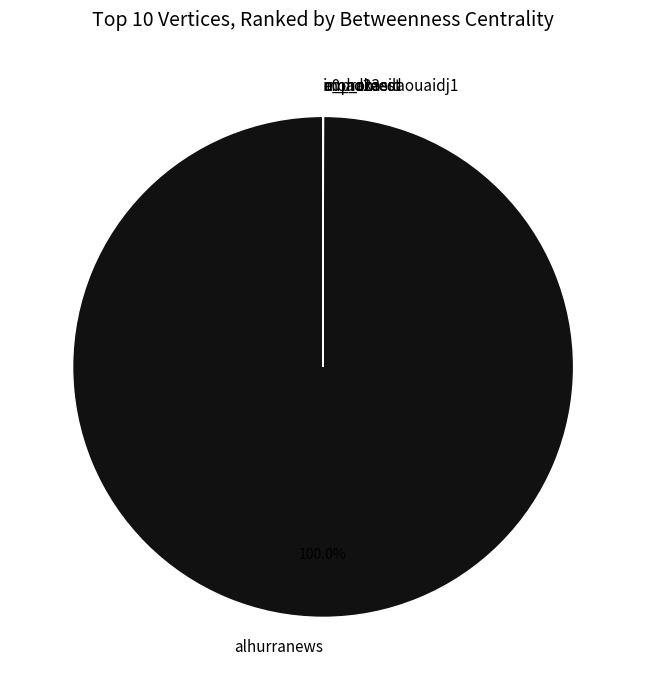

Which slice is the largest?

alhurranews